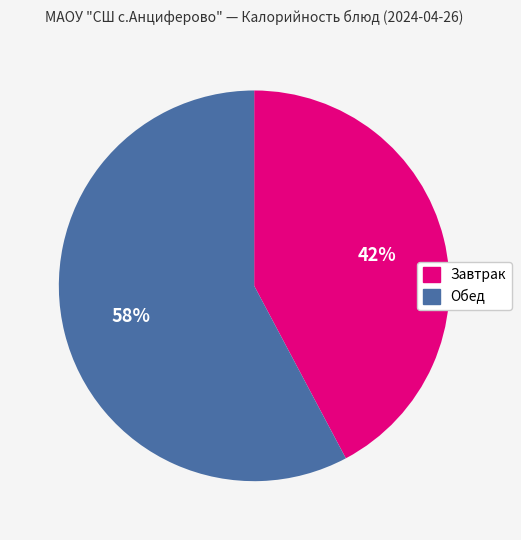

To the nearest percent, what is the average slice percentage?

50%